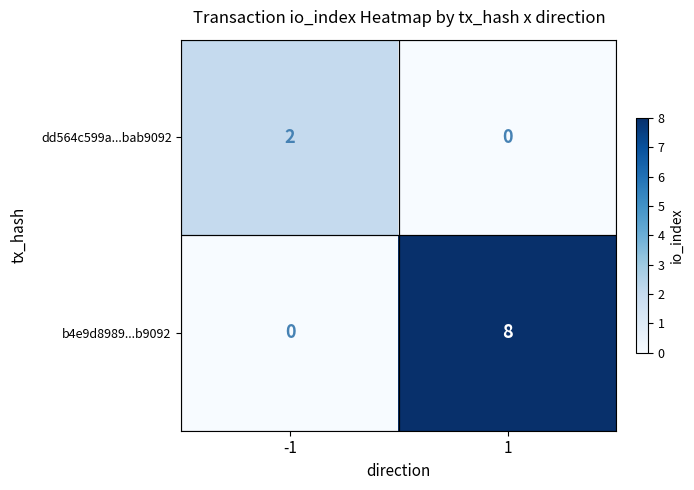

Is it true that b4e9d8989...b9092 equals 14 at 1?

False